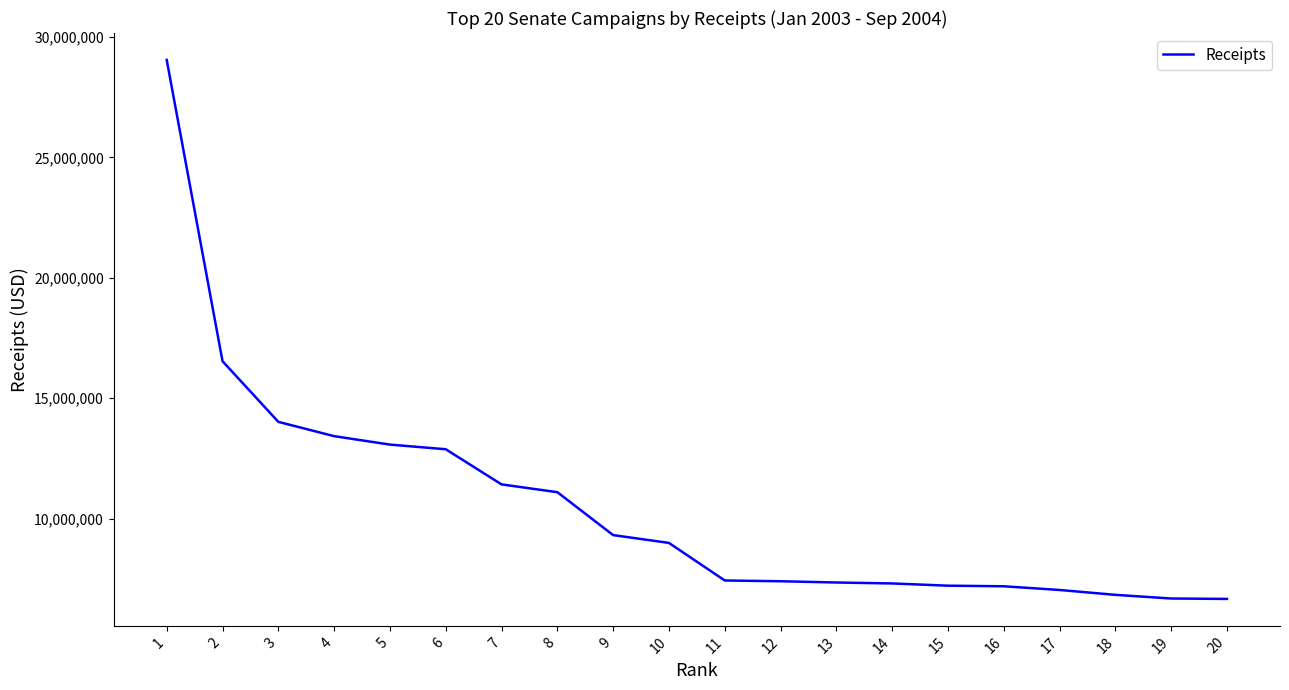

Approximately how many times larger is the value at 8 compared to 19?

1.7